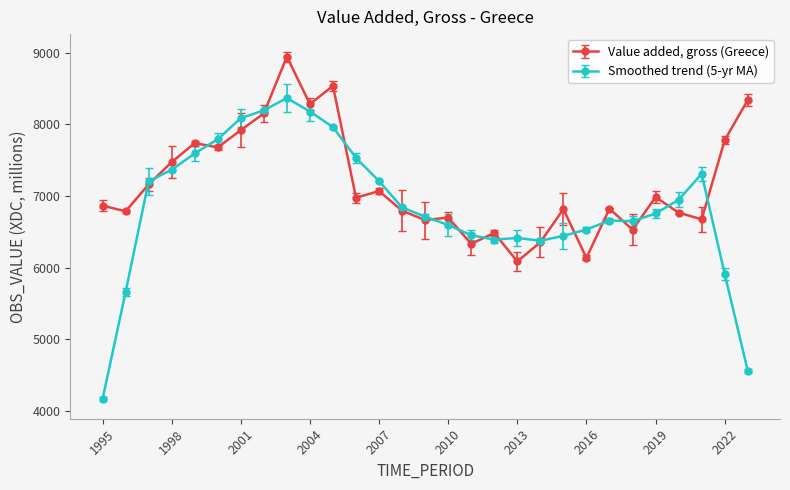

What is the value of the Smoothed trend (5-yr MA) point at the 12th from the left?

7530.7